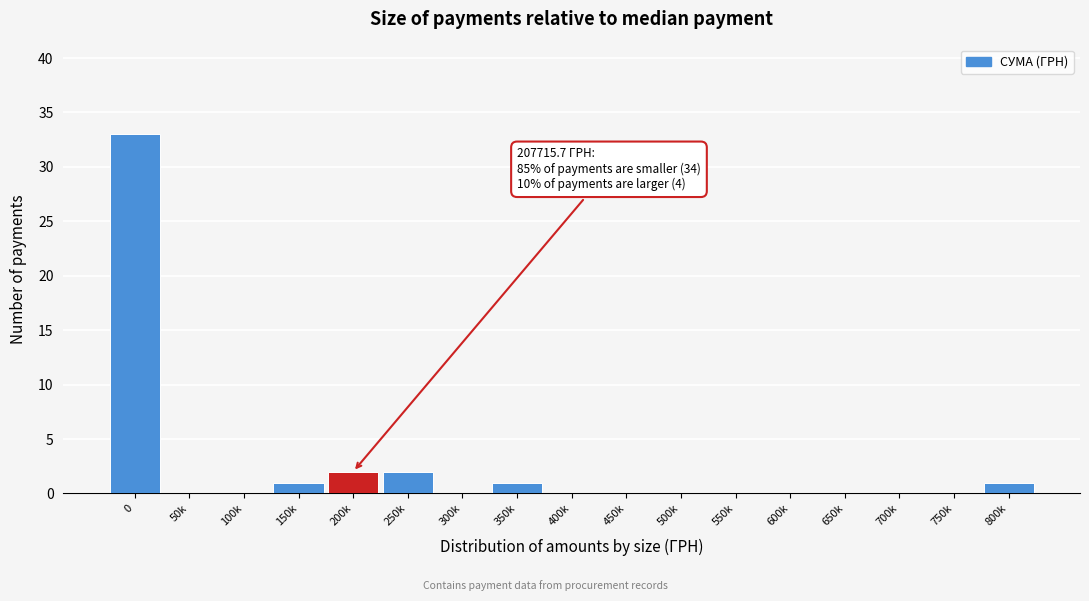

Reading left to right, what are all the values shown in this chart?

0=33	50k=0	100k=0	150k=1	200k=2	250k=2	300k=0	350k=1	400k=0	450k=0	500k=0	550k=0	600k=0	650k=0	700k=0	750k=0	800k=1